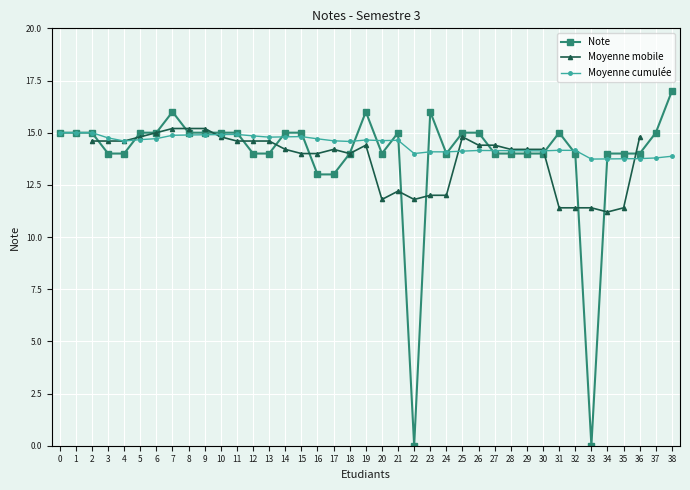

What is the value of the Moyenne cumulée point at the 16th from the left?

14.8